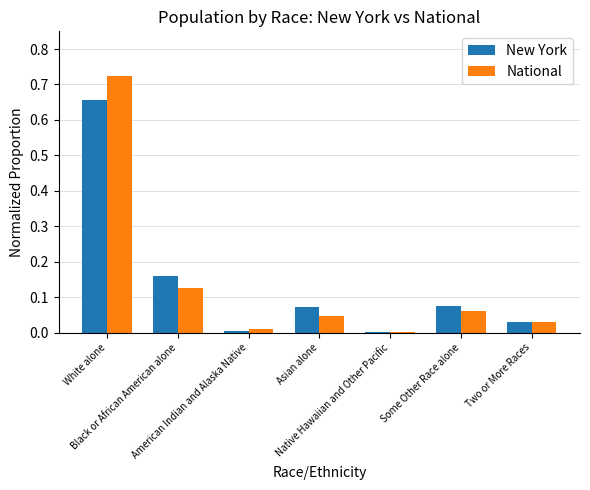

What is the sum of all National values?

1.0